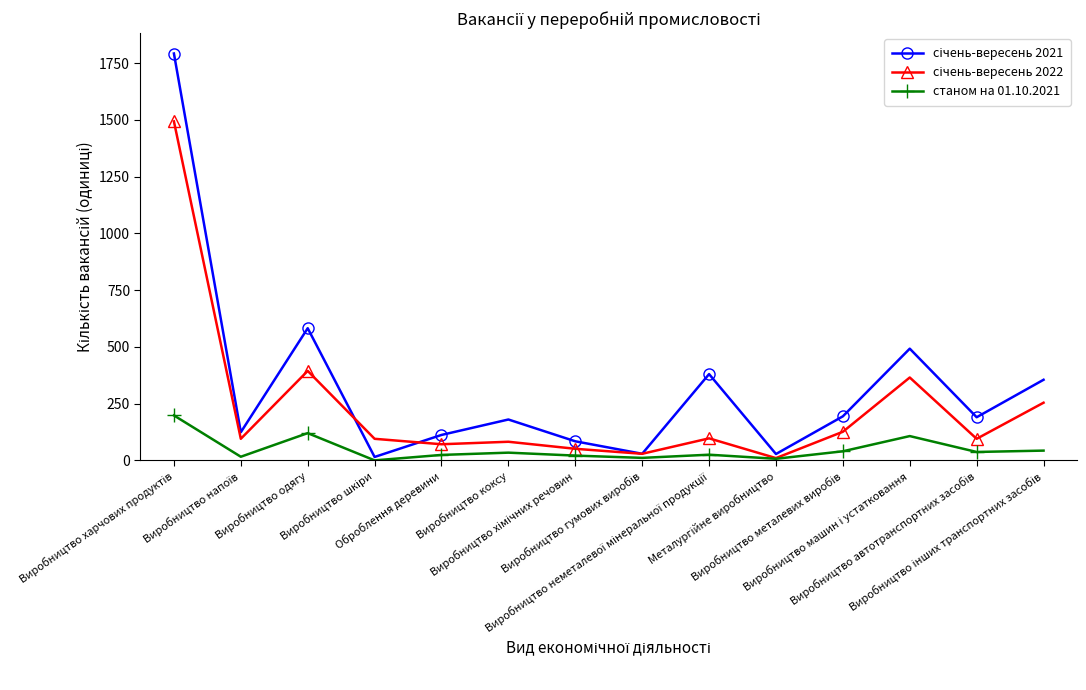

What is the greatest value displayed?

1792